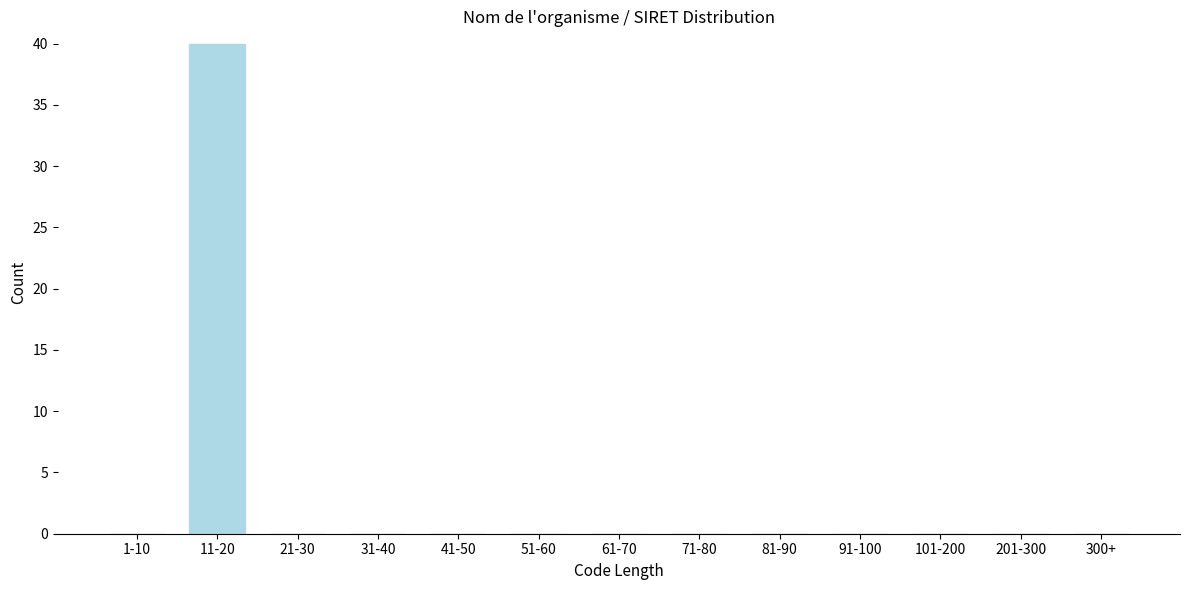

Reading right to left, list all the values displayed in this chart.

300+=0	201-300=0	101-200=0	91-100=0	81-90=0	71-80=0	61-70=0	51-60=0	41-50=0	31-40=0	21-30=0	11-20=40	1-10=0